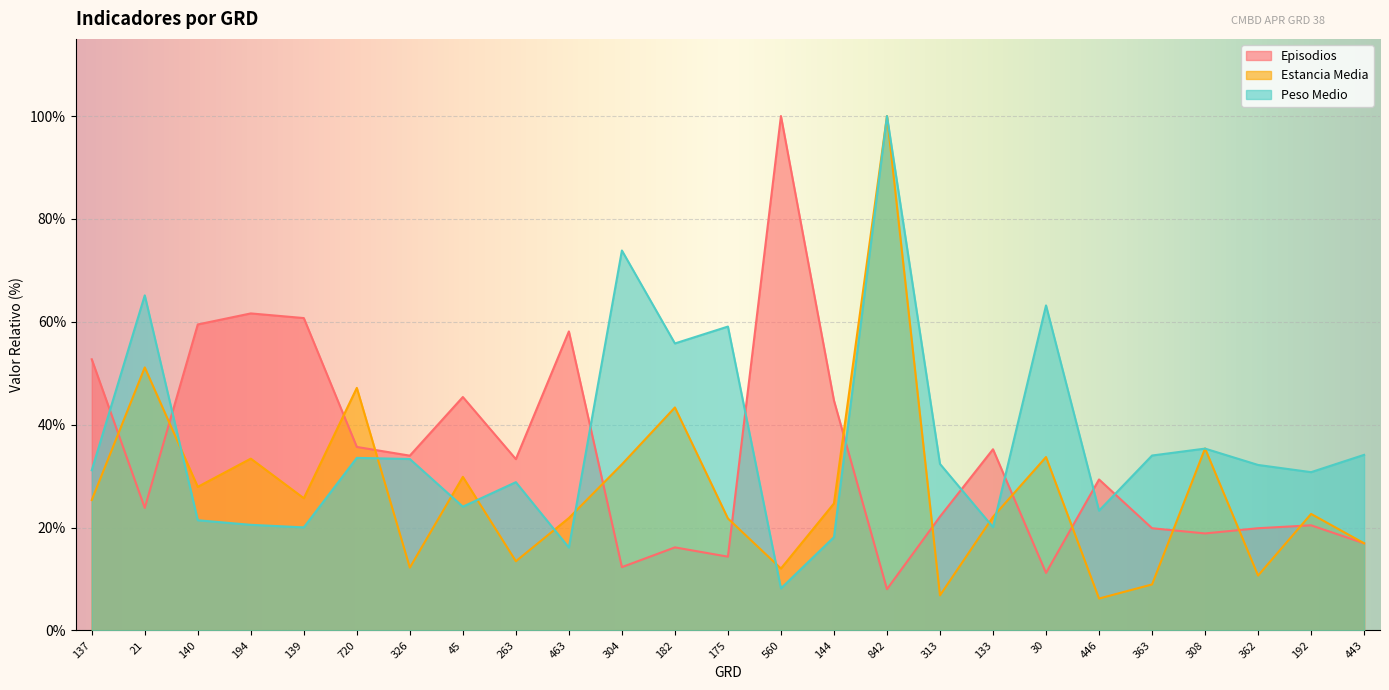

Which has a higher value, 363 or 182?

363